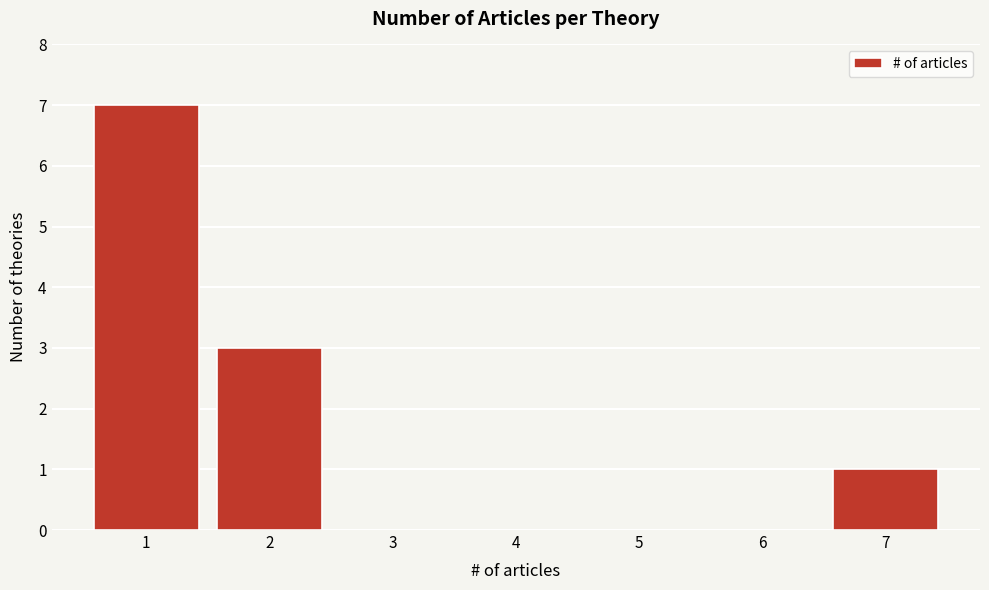

Reading left to right, list every bar in this chart as the range it spans on the x-axis followed by its height. The values are not printed on the chart, so give them approximately, as read against the axis.

0.5 to 1.5: 7
1.5 to 2.5: 3
2.5 to 3.5: 0
3.5 to 4.5: 0
4.5 to 5.5: 0
5.5 to 6.5: 0
6.5 to 7.5: 1